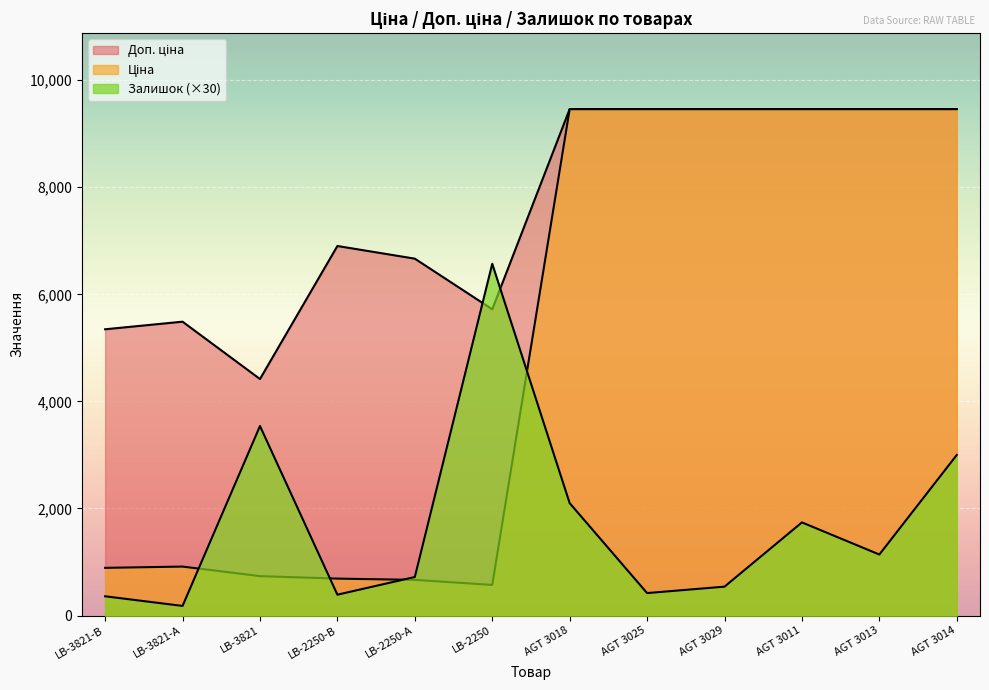

What is the total value across all series at LB-2250-В?

7982.6